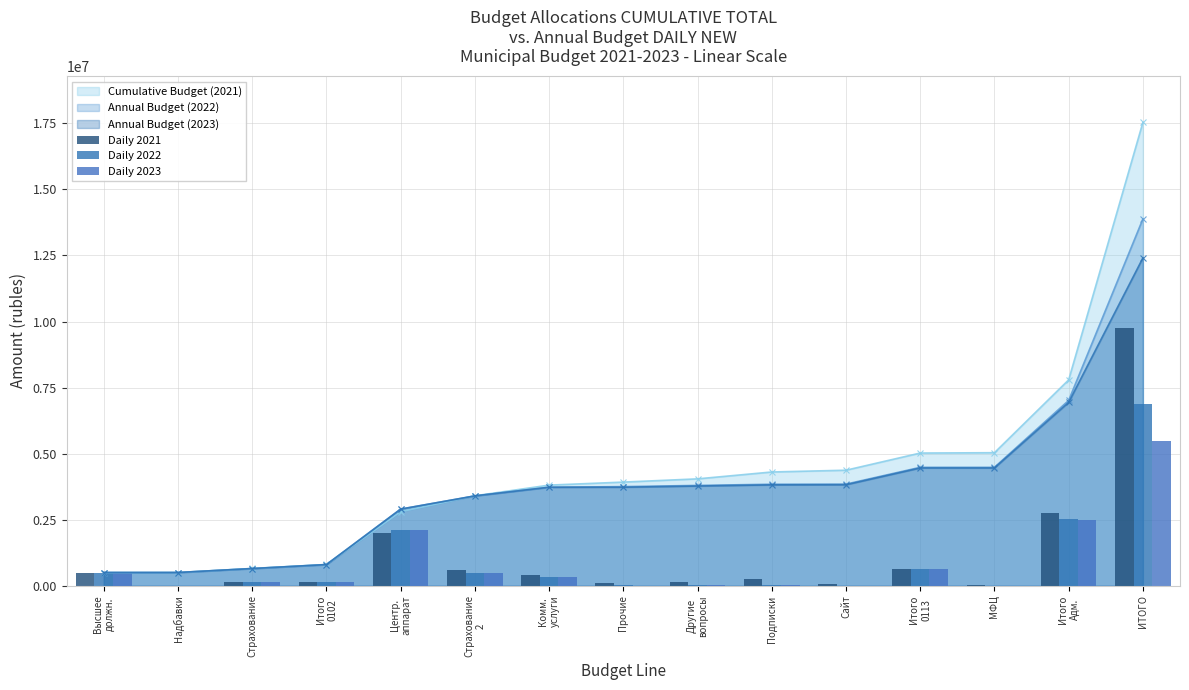

Rank the series at Итого
Адм. from lowest to highest value.

Daily 2023, Daily 2022, Daily 2021